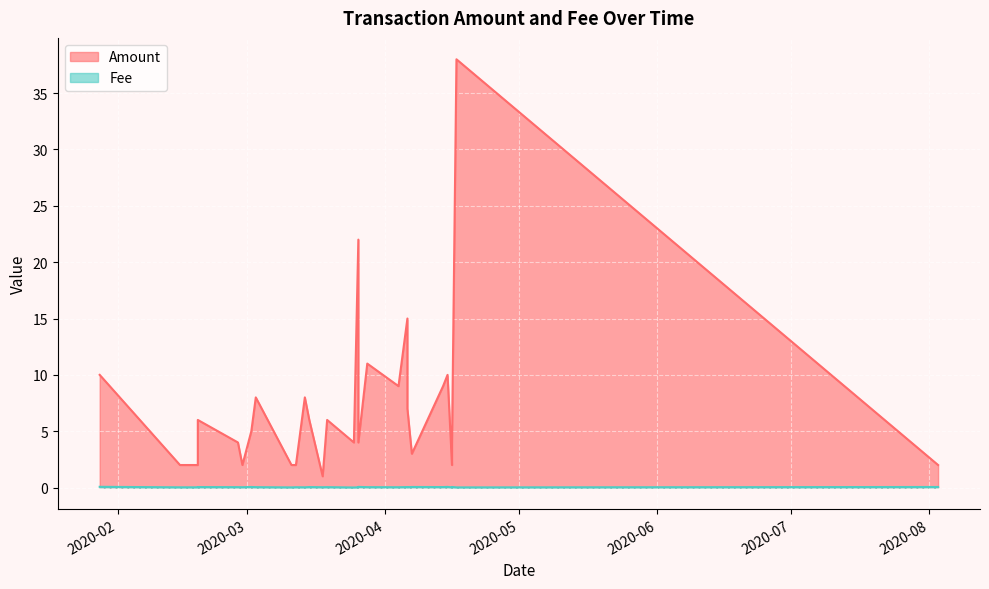

Reading left to right, transcribe all the data shown in this chart.

Amount: 2020-01-28=10.0	2020-02-15=2.0	2020-02-19=2.0	2020-02-19=6.0	2020-02-28=4.0	2020-02-29=2.0	2020-03-02=5.0	2020-03-03=8.0	2020-03-11=2.0	2020-03-12=2.0	2020-03-14=8.0	2020-03-15=6.0	2020-03-18=1.0	2020-03-19=6.0	2020-03-25=4.0	2020-03-26=22.0	2020-03-26=4.0	2020-03-28=11.0	2020-04-04=9.0	2020-04-06=15.0	2020-04-06=7.0	2020-04-07=3.0	2020-04-14=9.0	2020-04-15=10.0	2020-04-16=2.0	2020-04-16=4.0	2020-04-17=38.0	2020-08-03=2.0
Fee: 2020-01-28=0.1	2020-02-15=0.0	2020-02-19=0.0	2020-02-19=0.0	2020-02-28=0.0	2020-02-29=0.0	2020-03-02=0.1	2020-03-03=0.0	2020-03-11=0.0	2020-03-12=0.0	2020-03-14=0.0	2020-03-15=0.0	2020-03-18=0.0	2020-03-19=0.0	2020-03-25=0.0	2020-03-26=0.0	2020-03-26=0.1	2020-03-28=0.0	2020-04-04=0.0	2020-04-06=0.0	2020-04-06=0.0	2020-04-07=0.1	2020-04-14=0.0	2020-04-15=0.1	2020-04-16=0.0	2020-04-16=0.1	2020-04-17=0.0	2020-08-03=0.1